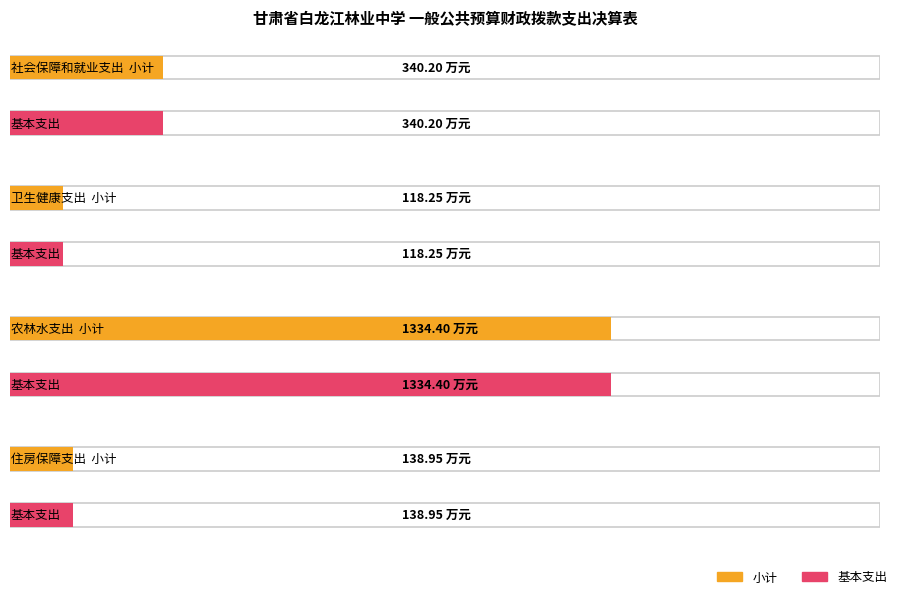

What is the label of the 2nd bar from the left?

卫生健康支出